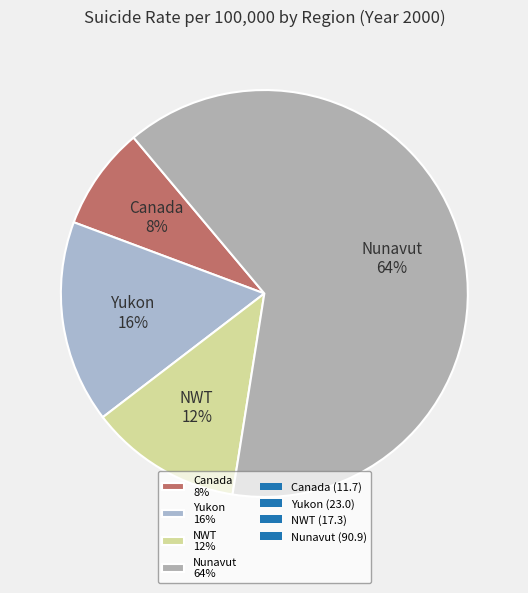

Count the number of slices in the pie.

4